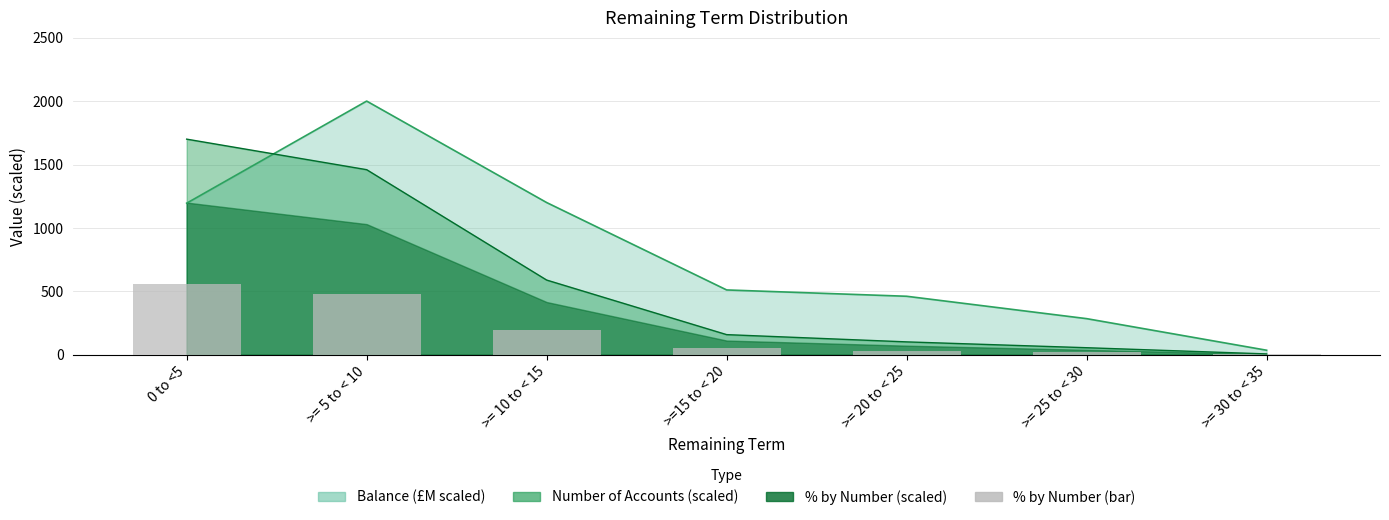

What is the label of the 5th bar from the left?

>= 20 to < 25